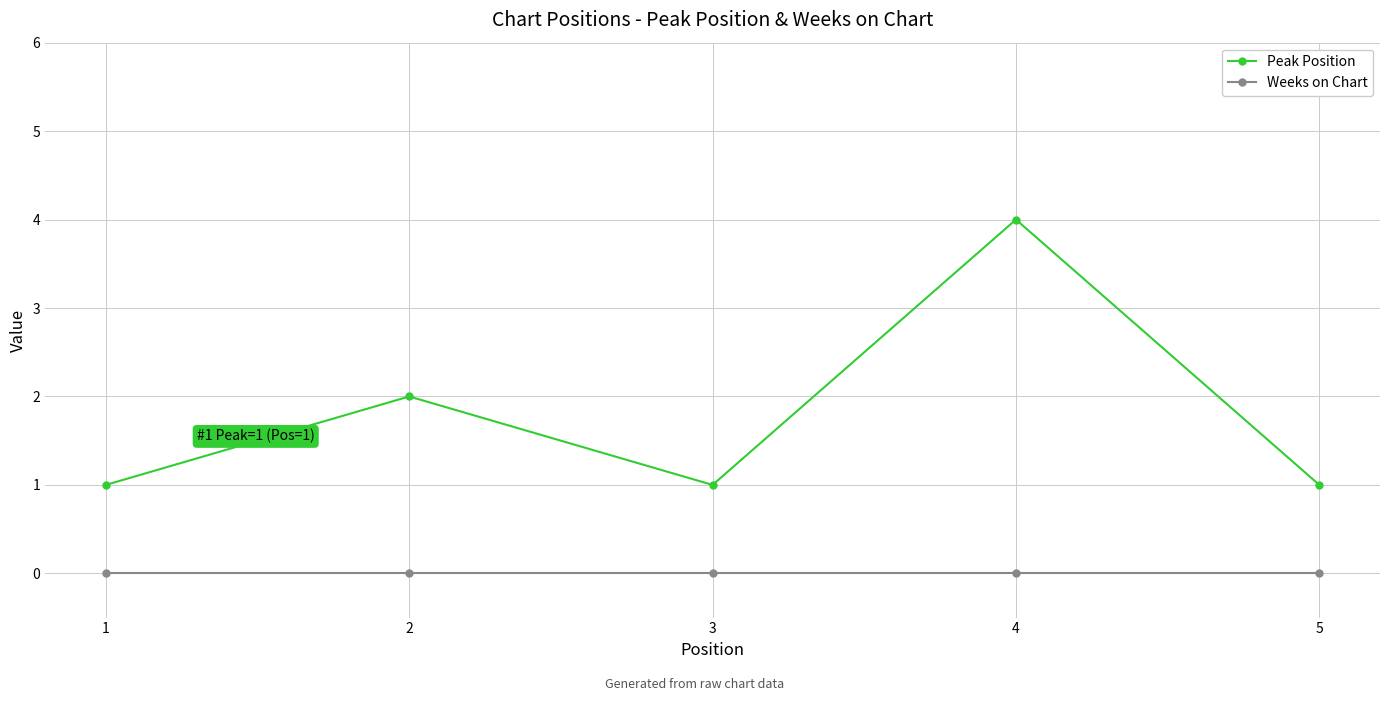

What is the maximum value shown in the chart?

4